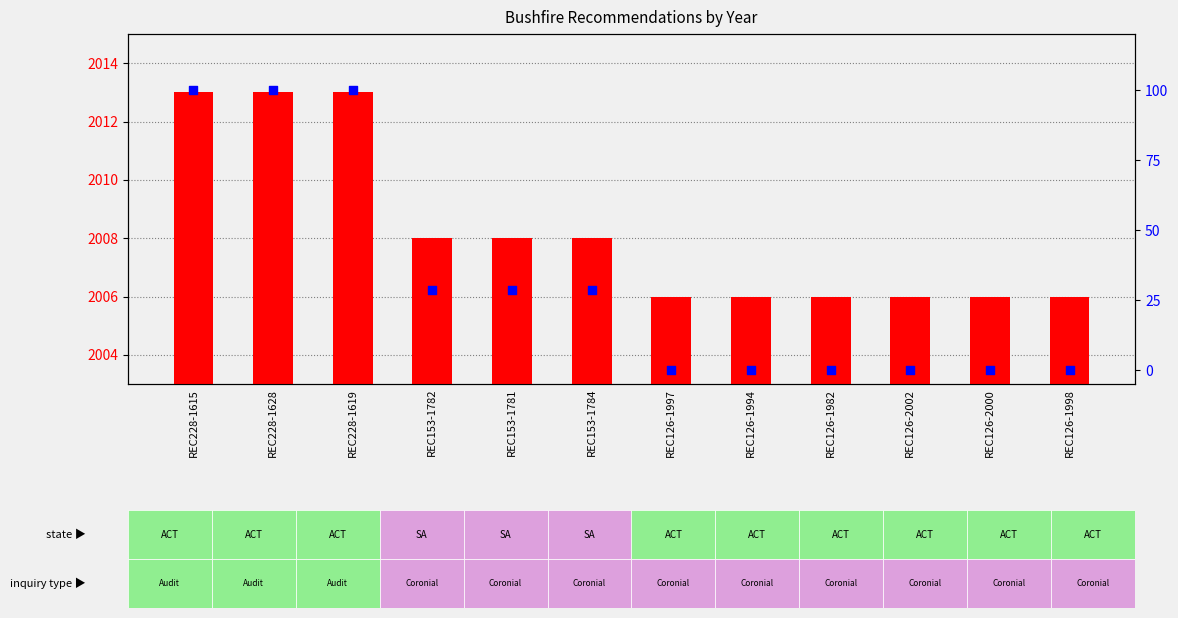

Which series reaches the minimum Y coordinate?

percentile rank within the sample